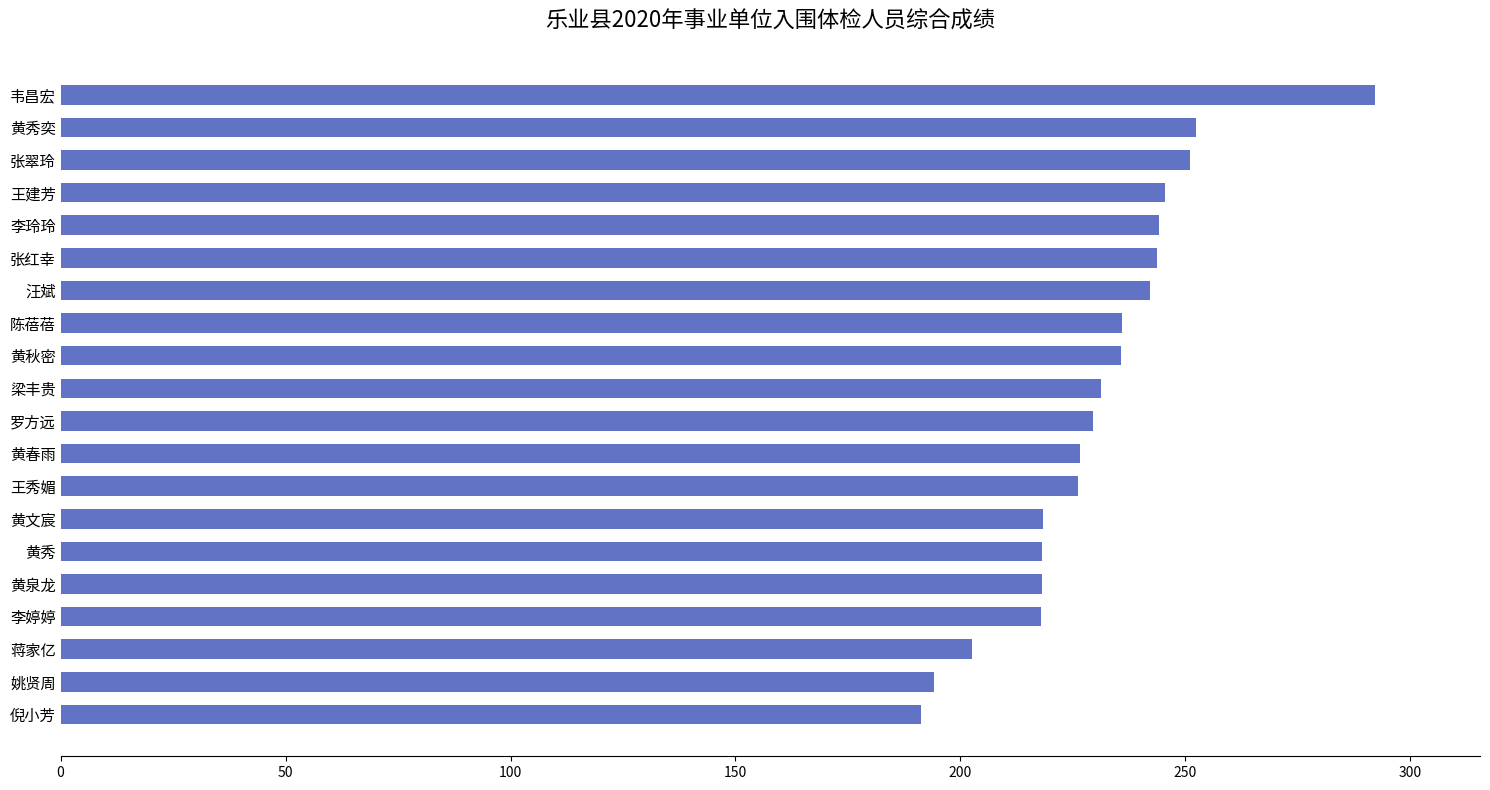

Which has a higher value, 黄春雨 or 汪斌?

汪斌